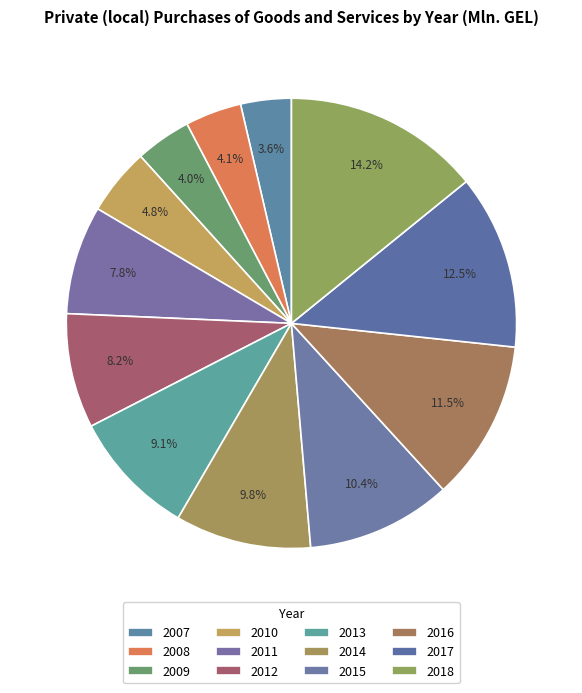

Which has a higher value, 2007 or 2009?

2009